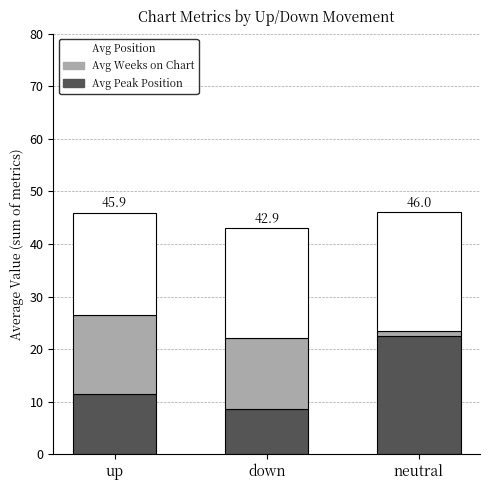

At which label does Avg Peak Position first exceed 11?

up